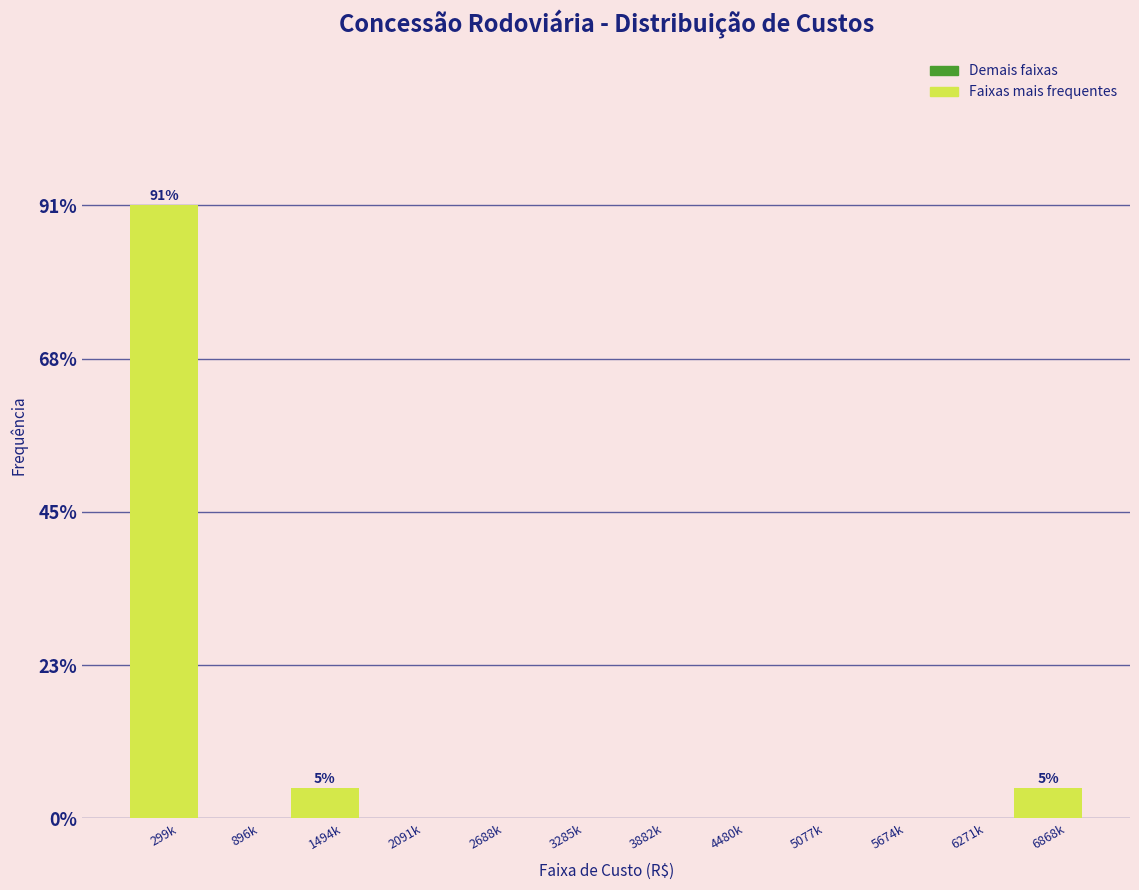

Reading left to right, extract all data points from this chart.

299k=90.9	896k=0.0	1494k=4.5	2091k=0.0	2688k=0.0	3285k=0.0	3882k=0.0	4480k=0.0	5077k=0.0	5674k=0.0	6271k=0.0	6868k=4.5